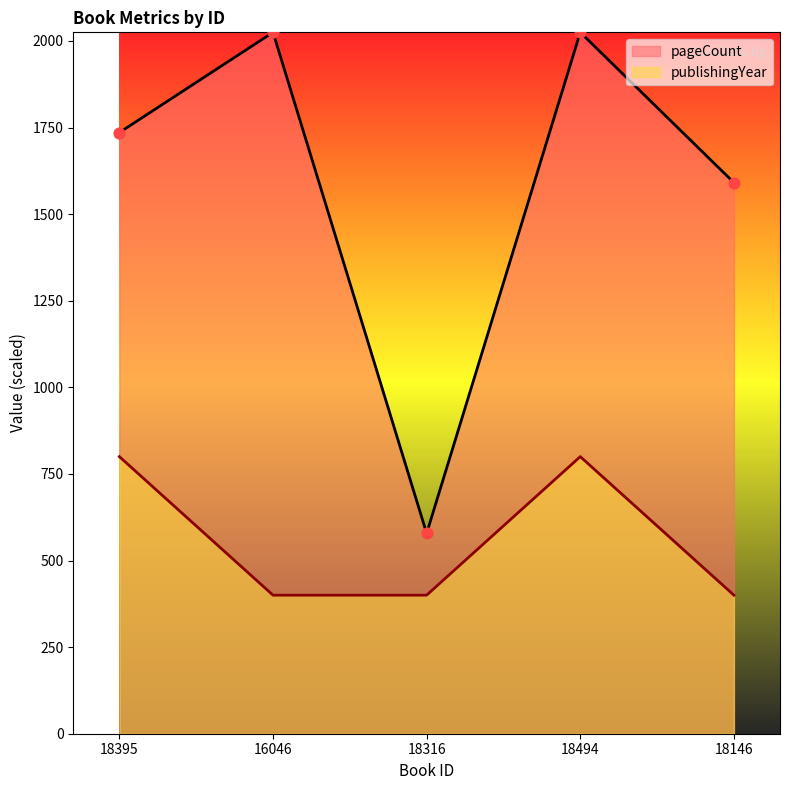

Which series contains the lowest Y value?

publishingYear